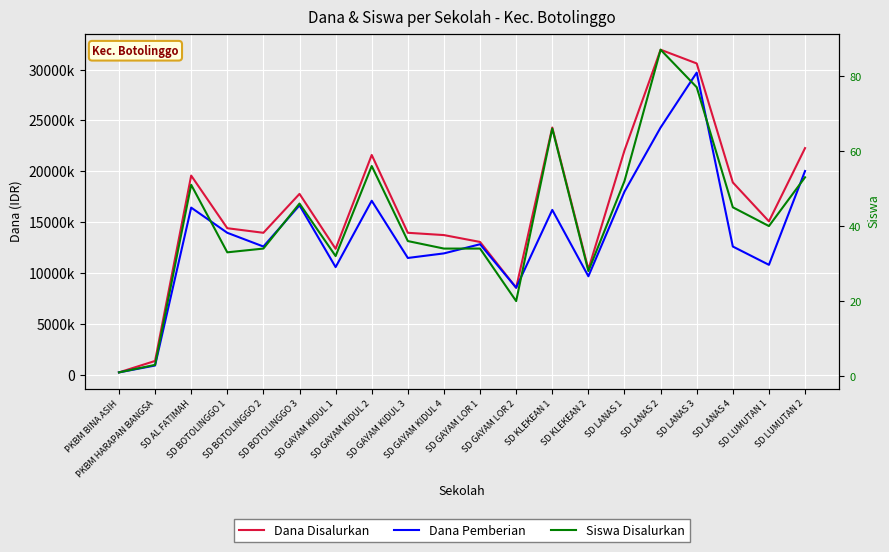

What is the sum of the Dana Disalurkan values at SD GAYAM KIDUL 3 and SD BOTOLINGGO 2?

27900000